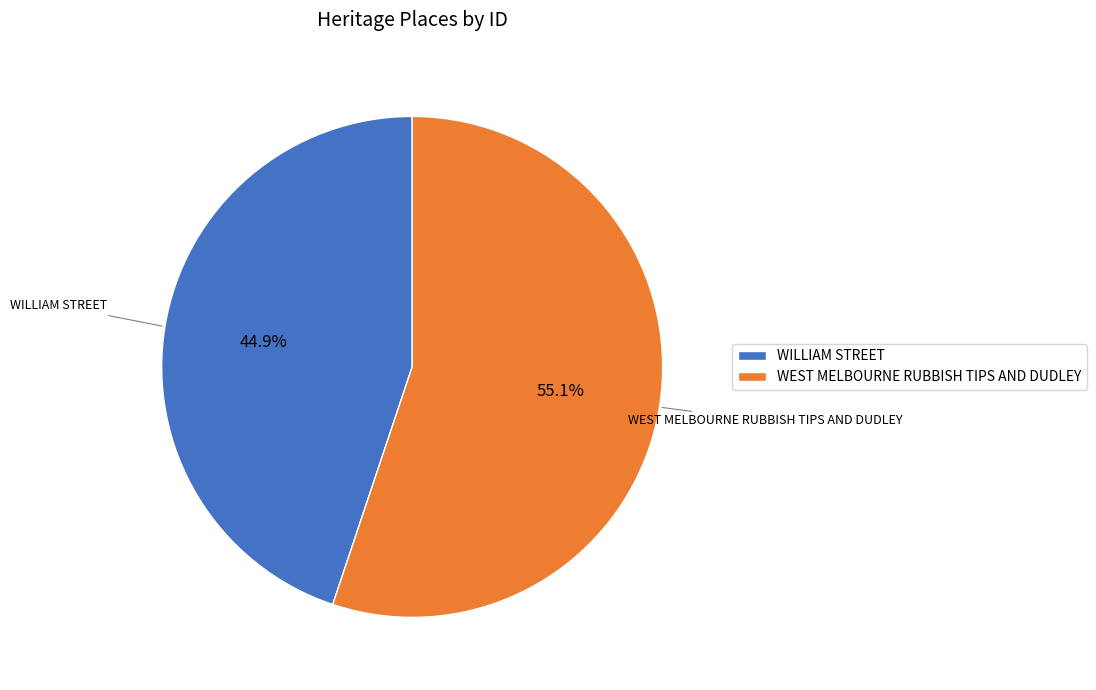

Count the number of slices in the pie.

2